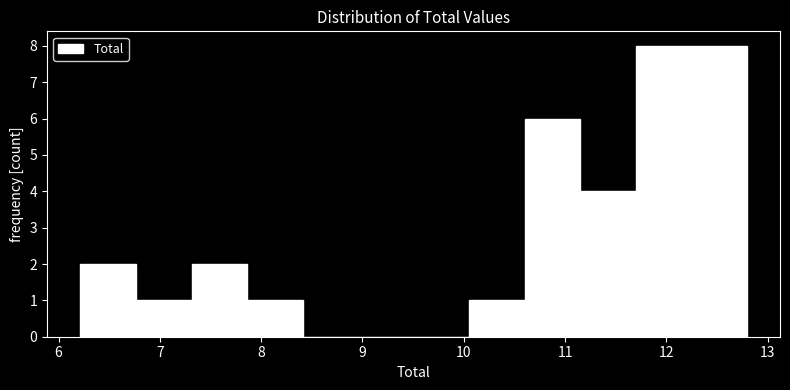

Reading left to right, list every bar in this chart as the range it spans on the x-axis followed by its height. Neither the bar edges nor the heights are printed on the chart, so give them approximately, as read against the axes.

6.2 to 6.8: 2
6.8 to 7.3: 1
7.3 to 7.9: 2
7.9 to 8.4: 1
8.4 to 9.0: 0
9.0 to 9.5: 0
9.5 to 10.1: 0
10.1 to 10.6: 1
10.6 to 11.1: 6
11.1 to 11.7: 4
11.7 to 12.2: 8
12.2 to 12.8: 8